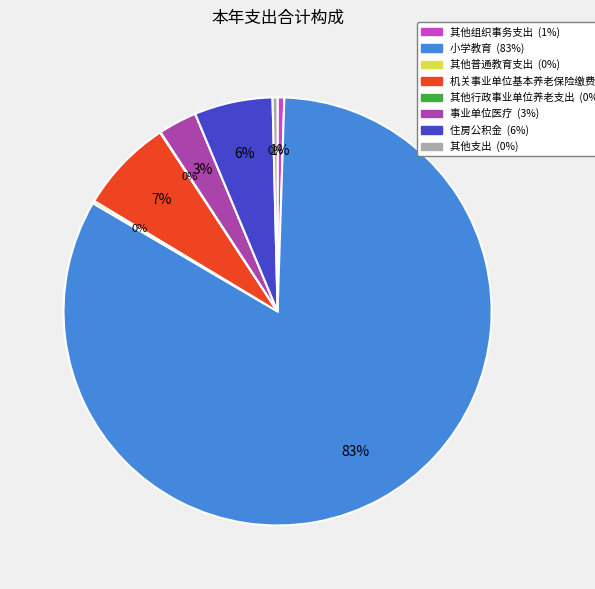

Approximately how many times larger is the value at 机关事业单位基本养老保险缴费支出 compared to 住房公积金?

1.2